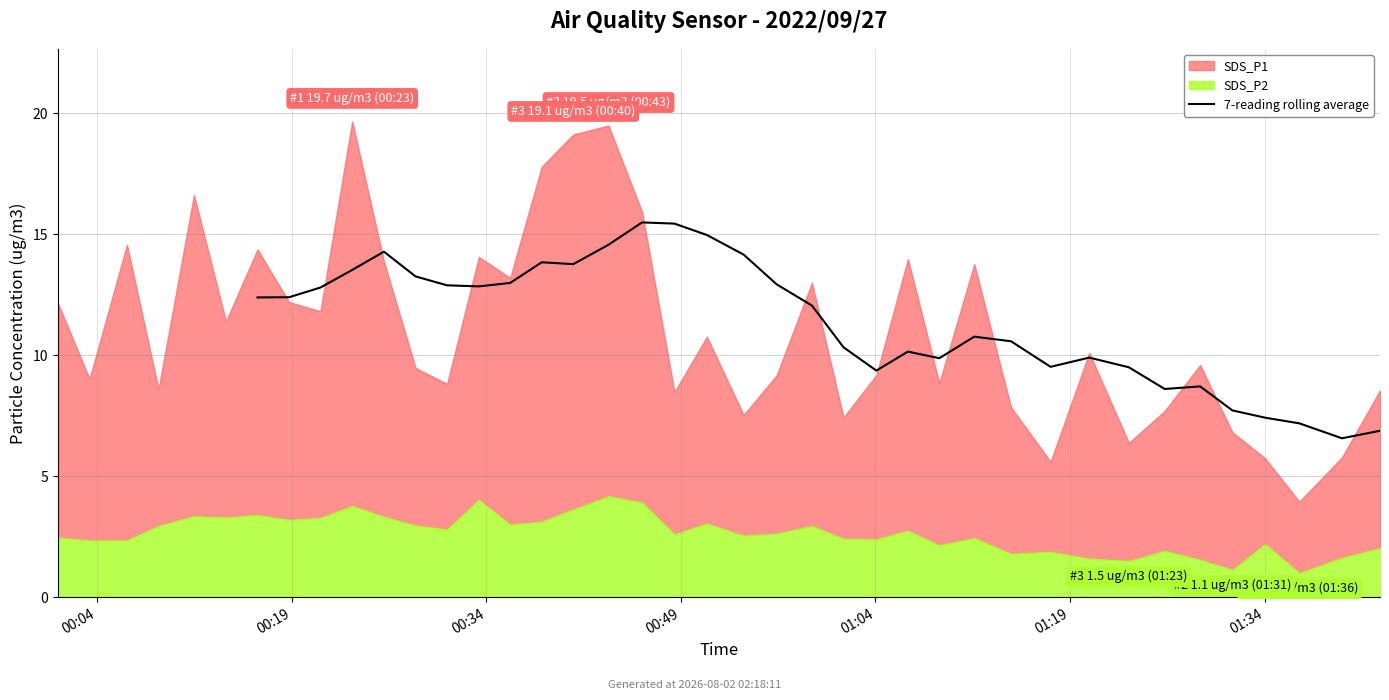

Between 00:49 and 16, which is larger?

16